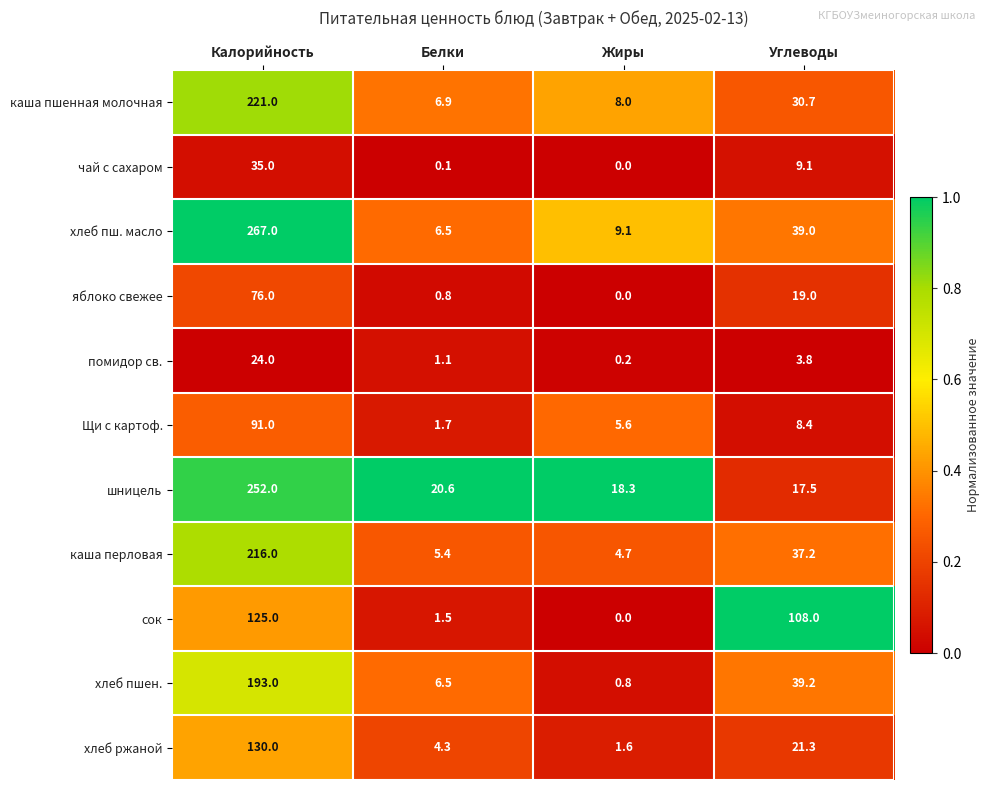

What is the maximum value shown in the chart?

267.0